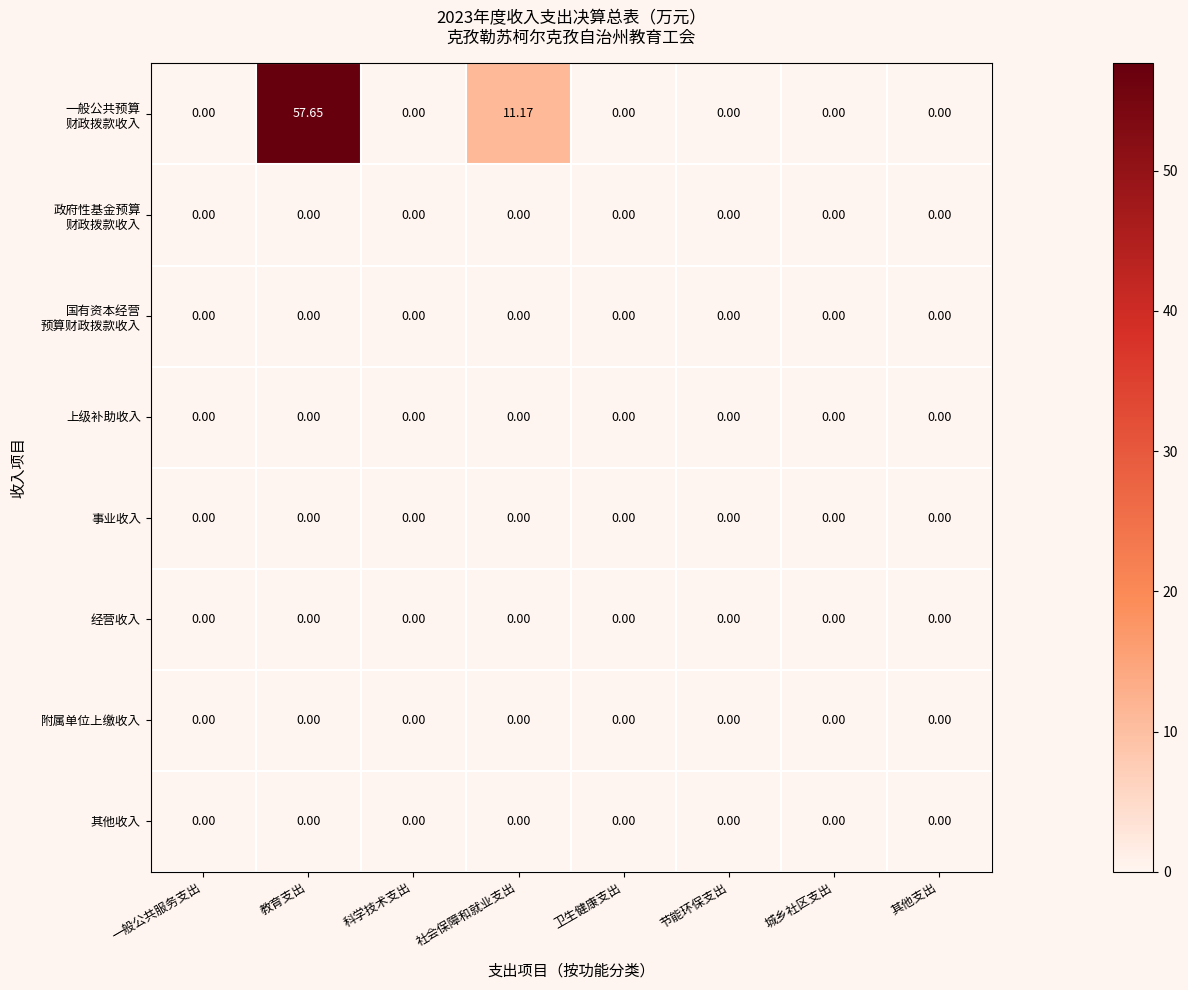

At how many categories does at least one series exceed 1?

2